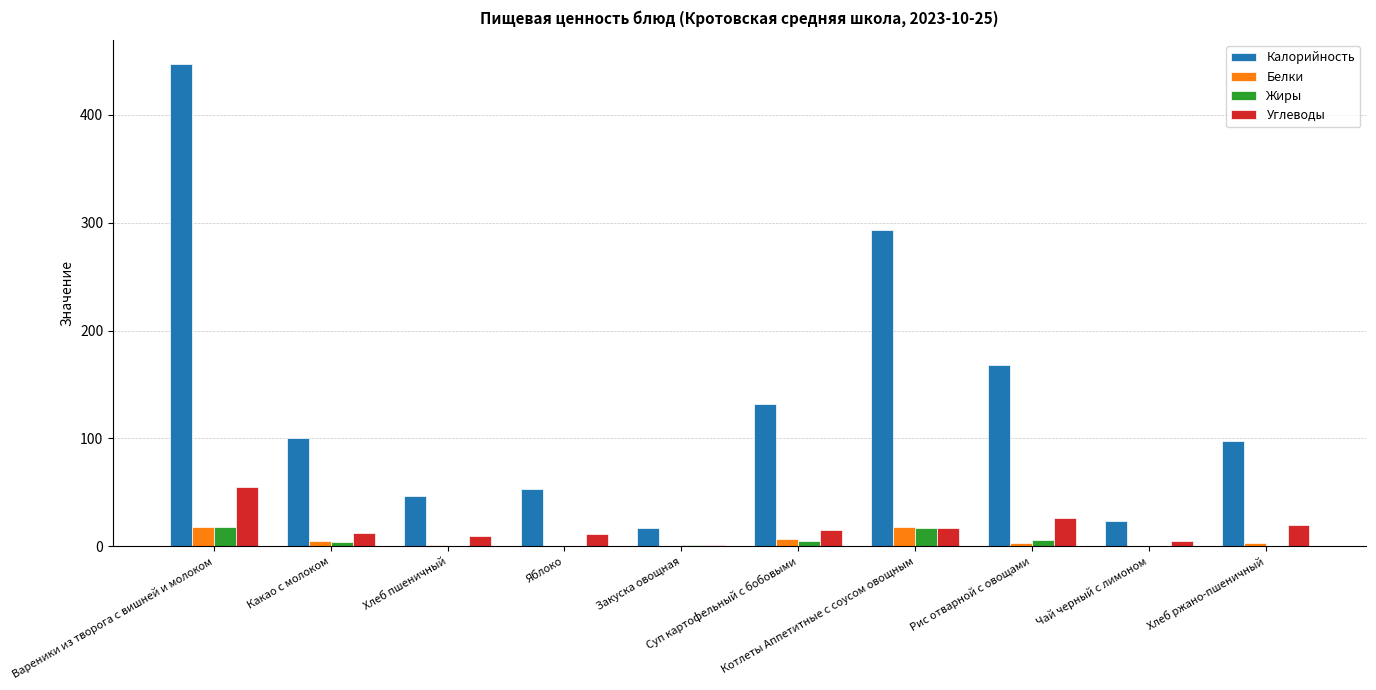

What is the total value across all series at Котлеты Аппетитные с соусом овощным?

344.9